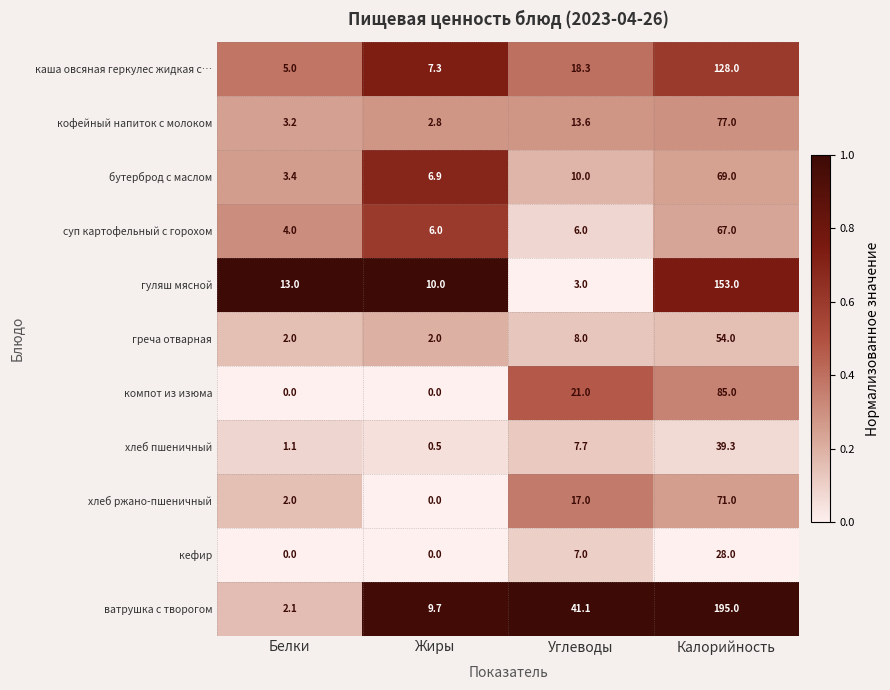

List the labels in order of хлеб пшеничный value, smallest first.

Жиры, Белки, Углеводы, Калорийность